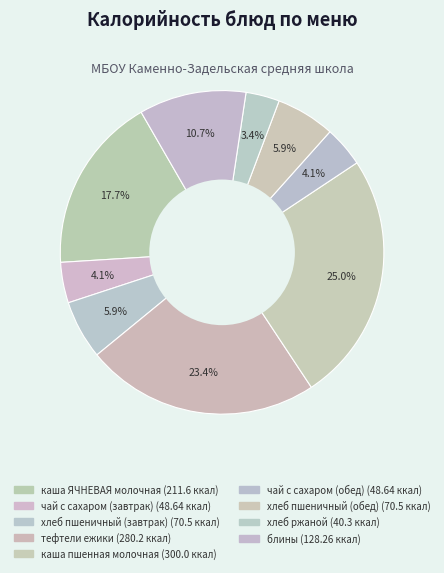

Do хлеб пшеничный (завтрак) and хлеб пшеничный (обед) together represent more than half of the pie?

No